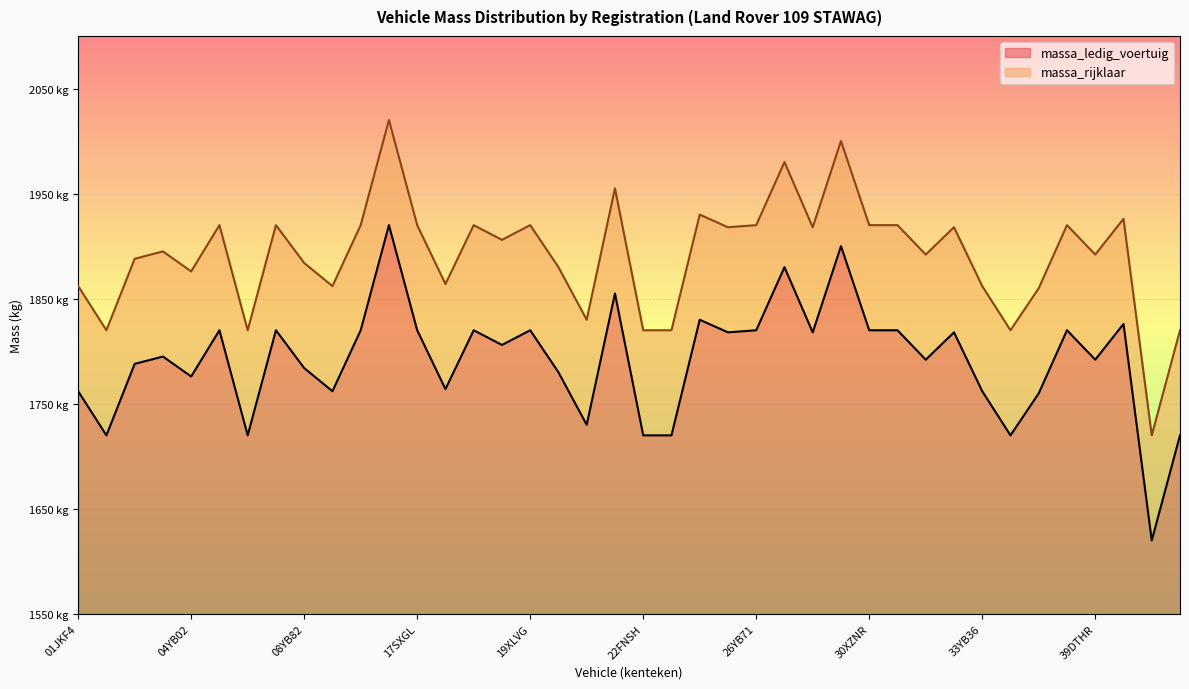

Does the chart display data point markers on the line(s)?

No